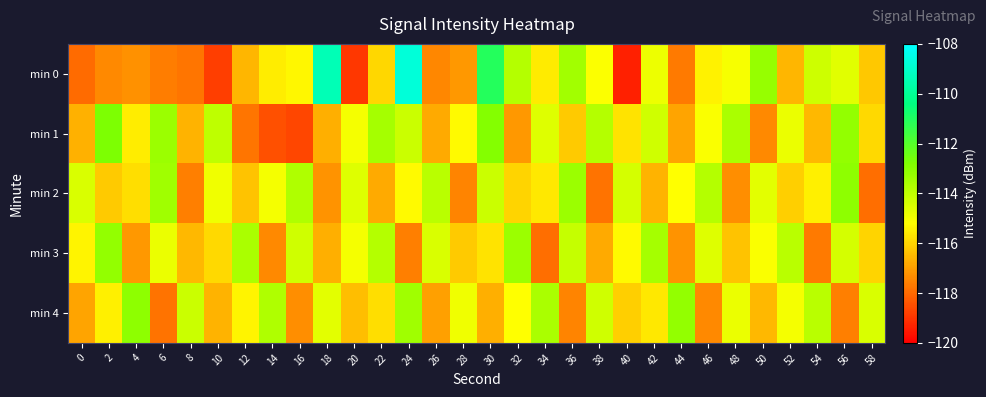

Reading right to left, transcribe all the data shown in this chart.

min 0: 58=-116.2	56=-114.6	54=-114.3	52=-116.5	50=-113.2	48=-115.1	46=-115.4	44=-117.7	42=-114.9	40=-119.3	38=-115.1	36=-113.5	34=-115.6	32=-113.8	30=-111.1	28=-117.1	26=-117.5	24=-108.7	22=-116.0	20=-119.0	18=-109.4	16=-115.4	14=-115.5	12=-116.5	10=-118.8	8=-117.8	6=-117.6	4=-117.3	2=-117.4	0=-117.9
min 1: 58=-115.9	56=-113.2	54=-116.5	52=-114.8	50=-117.4	48=-113.6	46=-115.1	44=-116.9	42=-114.3	40=-115.7	38=-113.8	36=-116.2	34=-114.6	32=-117.1	30=-112.9	28=-115.3	26=-116.8	24=-114.2	22=-113.5	20=-115.0	18=-116.7	16=-118.7	14=-118.5	12=-117.8	10=-114.0	8=-116.6	6=-113.3	4=-115.5	2=-112.8	0=-116.7
min 2: 58=-117.9	56=-113.1	54=-115.5	52=-116.1	50=-114.7	48=-117.3	46=-113.8	44=-115.2	42=-116.6	40=-114.4	38=-117.8	36=-113.3	34=-115.6	32=-116.0	30=-114.2	28=-117.5	26=-113.9	24=-115.3	22=-116.8	20=-114.6	18=-117.2	16=-113.7	14=-115.0	12=-116.3	10=-114.9	8=-117.6	6=-113.4	4=-115.8	2=-116.2	0=-114.5
min 3: 58=-116.0	56=-114.4	54=-117.7	52=-113.9	50=-115.1	48=-116.3	46=-114.6	44=-117.2	42=-113.5	40=-115.3	38=-116.8	36=-114.1	34=-117.9	32=-113.3	30=-115.7	28=-116.2	26=-114.5	24=-117.6	22=-113.8	20=-115.0	18=-116.7	16=-114.3	14=-117.4	12=-113.6	10=-115.9	8=-116.5	6=-114.8	4=-117.1	2=-113.2	0=-115.4
min 4: 58=-114.5	56=-117.6	54=-113.9	52=-115.0	50=-116.5	48=-114.8	46=-117.4	44=-113.2	42=-115.6	40=-116.1	38=-114.3	36=-117.5	34=-113.6	32=-115.2	30=-116.7	28=-114.9	26=-117.0	24=-113.4	22=-115.8	20=-116.4	18=-114.7	16=-117.3	14=-113.7	12=-115.4	10=-116.6	8=-114.2	6=-117.8	4=-113.1	2=-115.5	0=-116.9